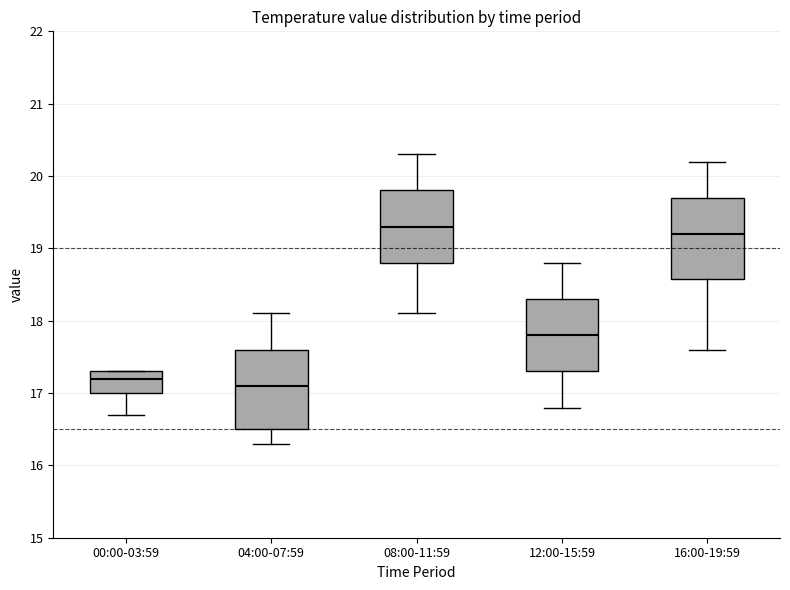

Where is the upper edge of the box for 08:00-11:59 on the y-axis? The values are not printed on the chart, so give them approximately, as read against the axis.

19.8